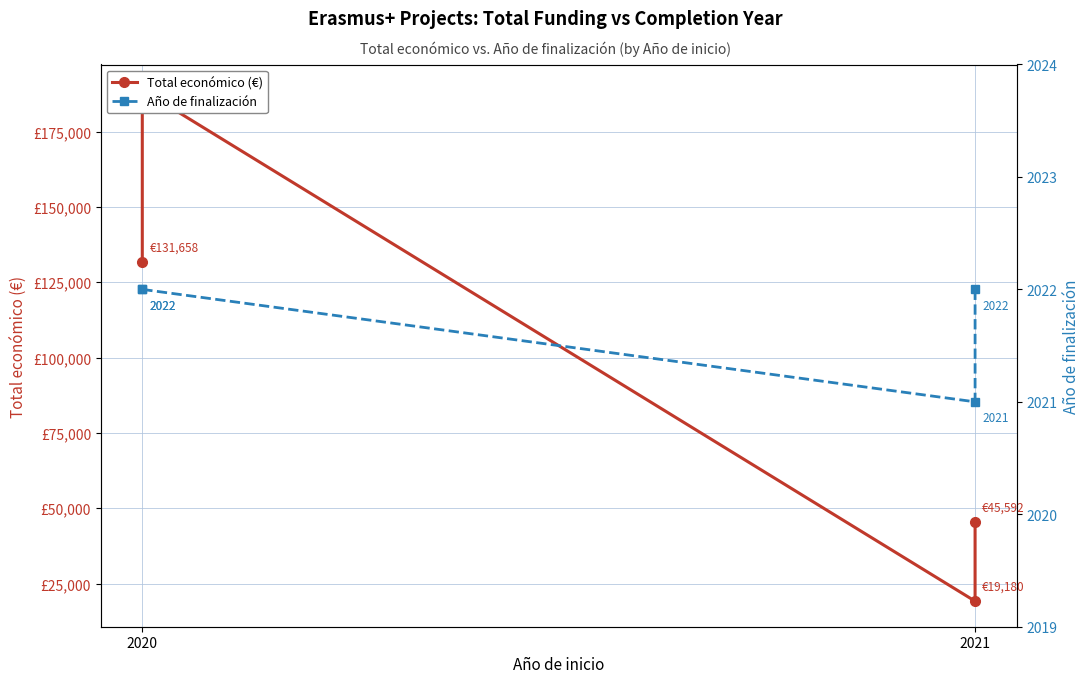

At how many categories does at least one series exceed 151834?

1